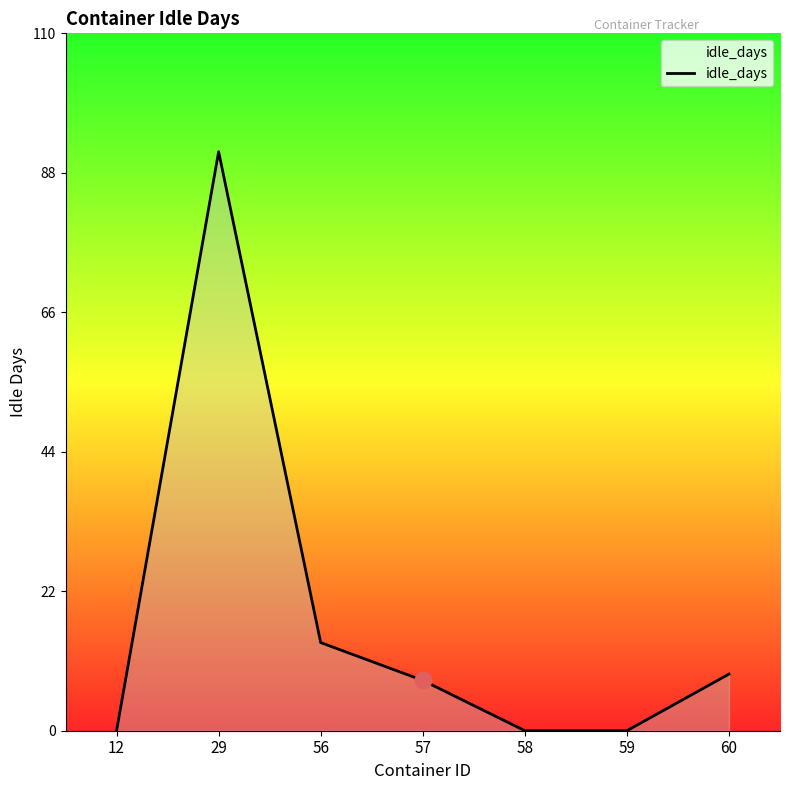

At which label does the data first exceed 8?

29